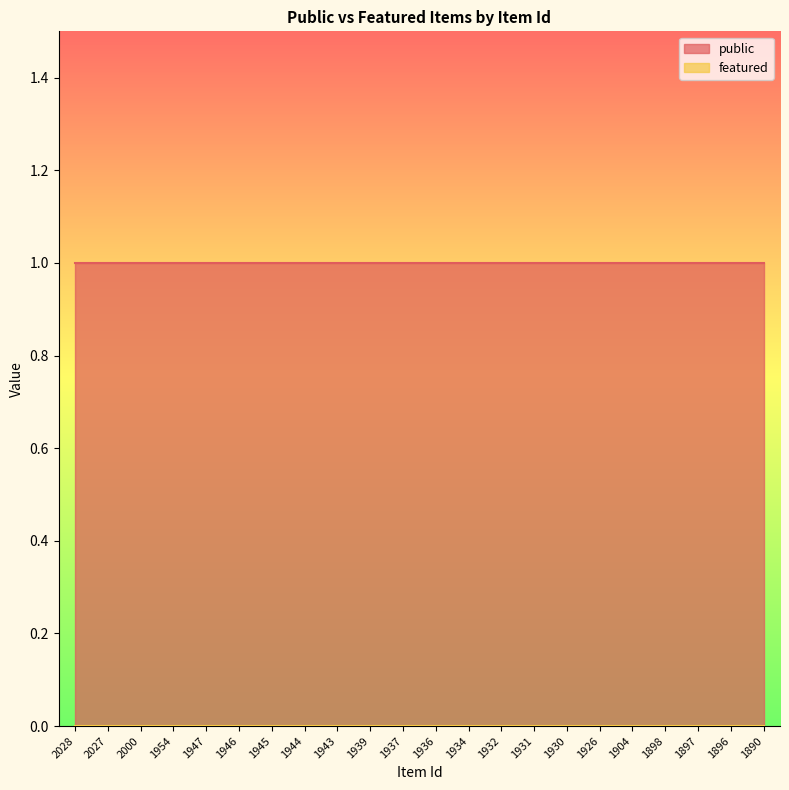

Reading left to right, list all the values displayed in this chart.

public: 1	1	1	1	1	1	1	1	1	1	1	1	1	1	1	1	1	1	1	1	1	1
featured: 0	0	0	0	0	0	0	0	0	0	0	0	0	0	0	0	0	0	0	0	0	0